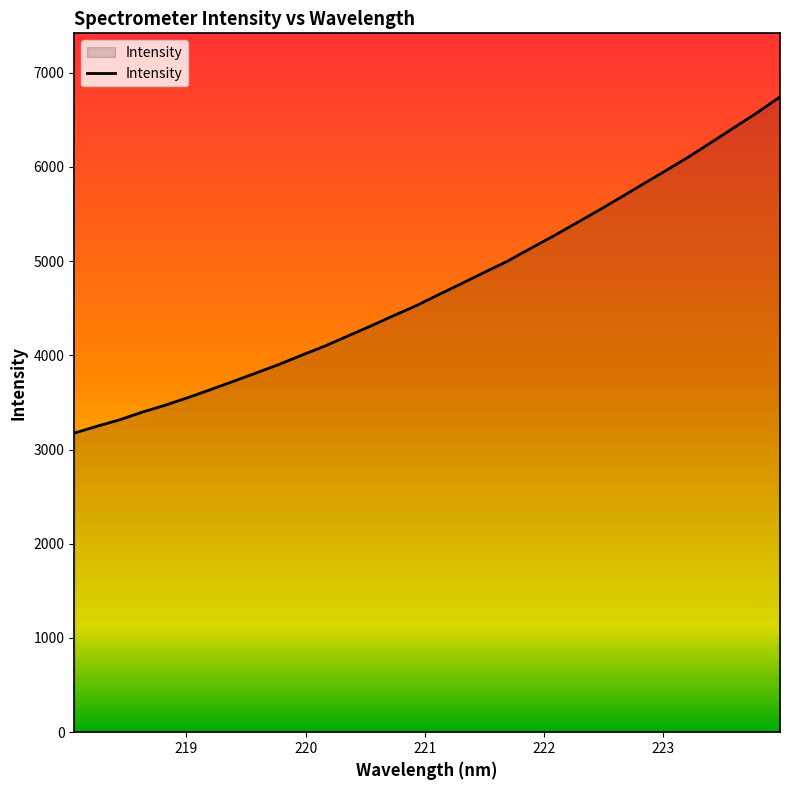

What is the average value?

4717.5